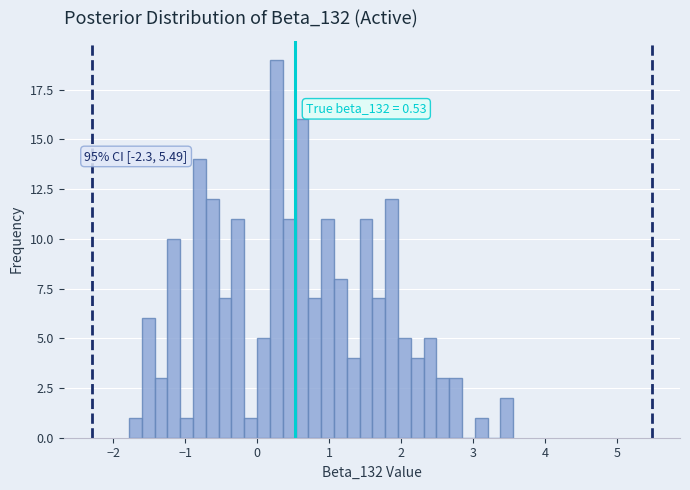

Around what value on the x-axis is the tallest bar? Give the approximate position of its centre, as read against the axis.

0.3